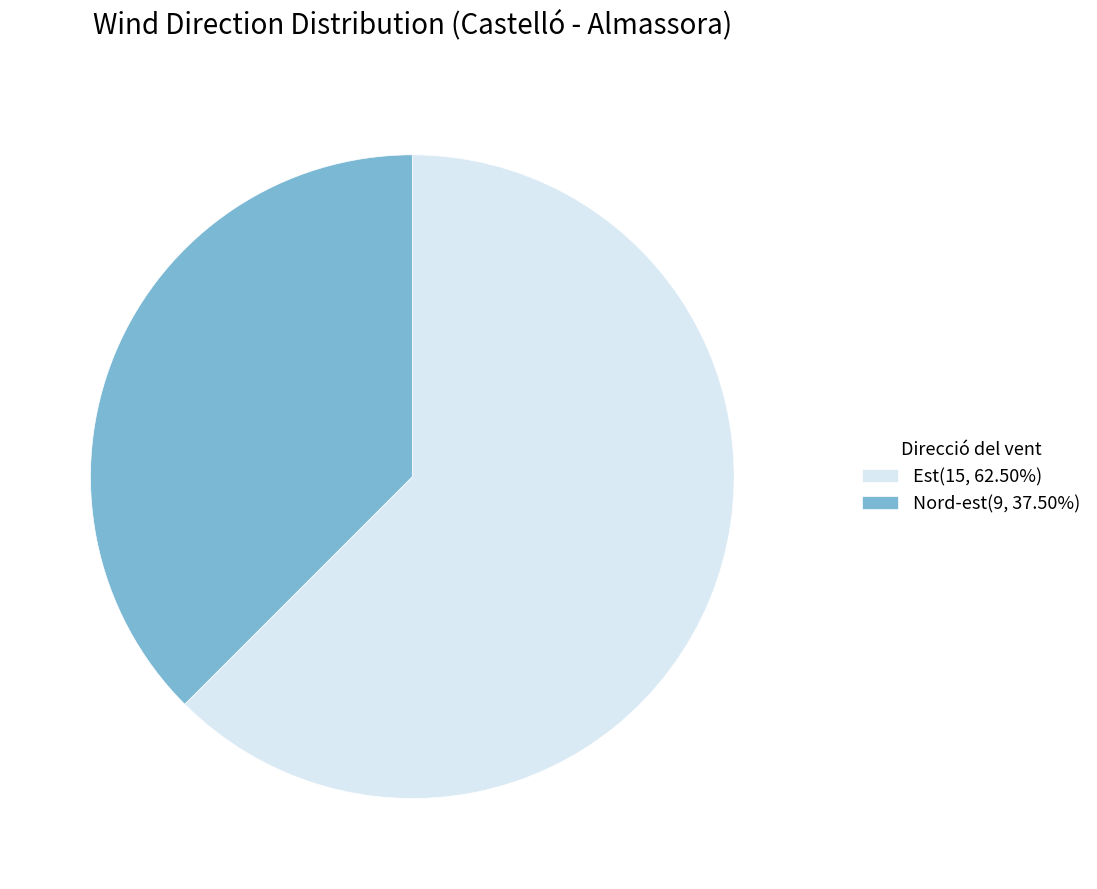

Combined, do Nord-est(9, 37.50%) and Est(15, 62.50%) account for over 50%?

Yes